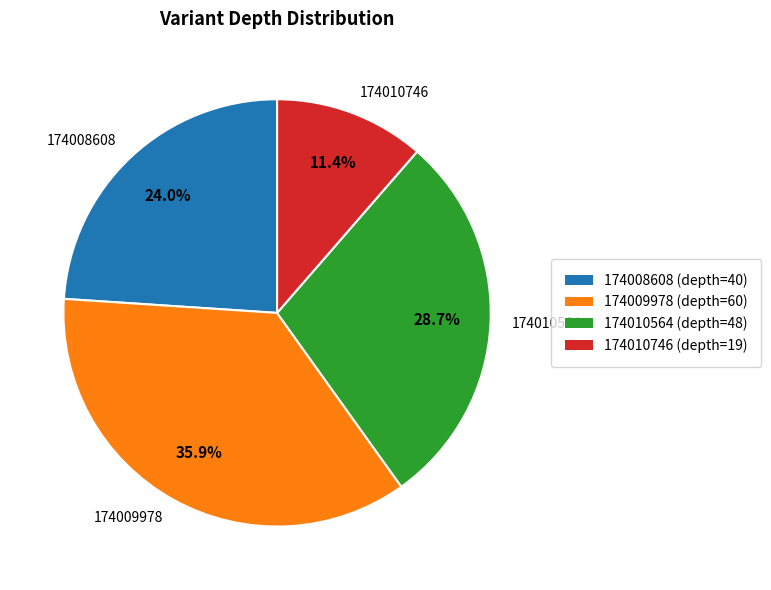

To the nearest percent, what is the combined percentage of 174008608 and 174010746?

35%